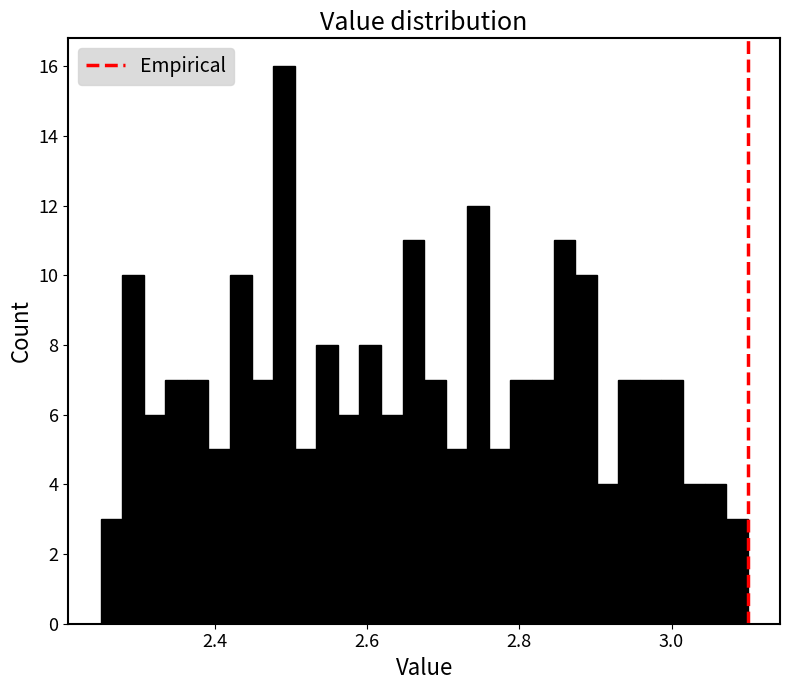

Read against the x-axis, roughly where is the centre of the tallest bar?

2.50